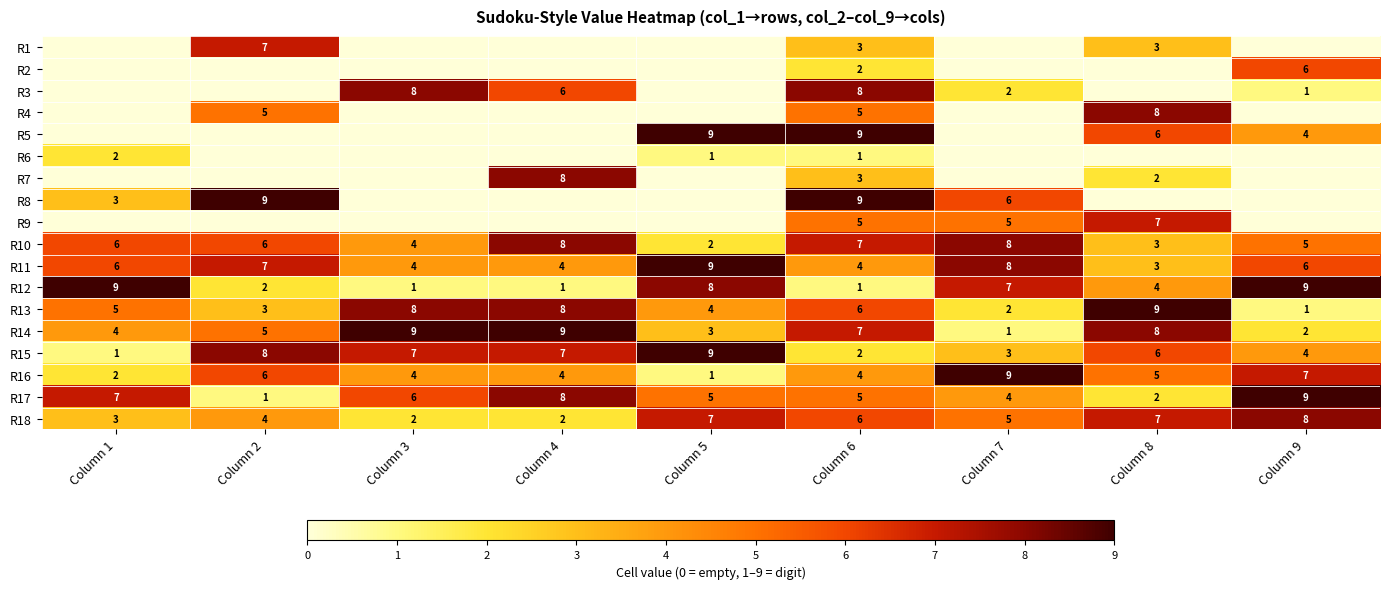

What is the sum of all R12 values?

42